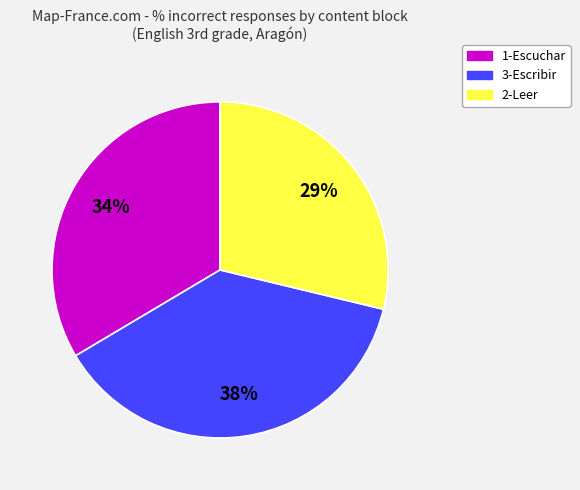

Which slice is the largest?

3-Escribir